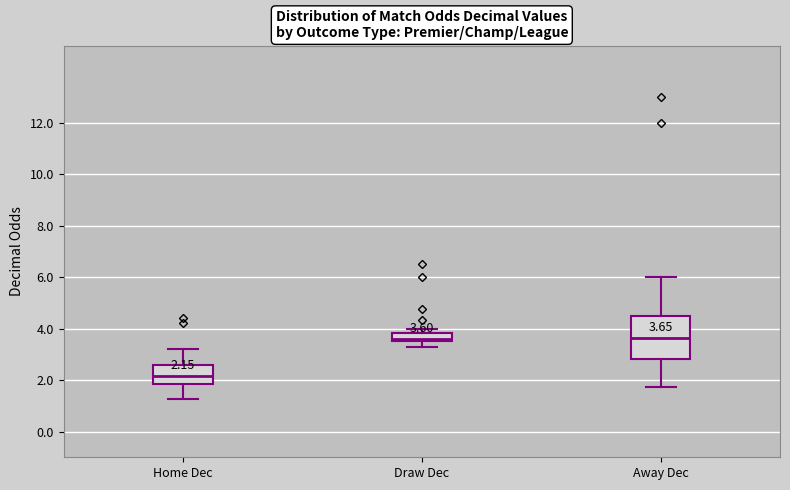

Which box has the lowest median line?

Home Dec